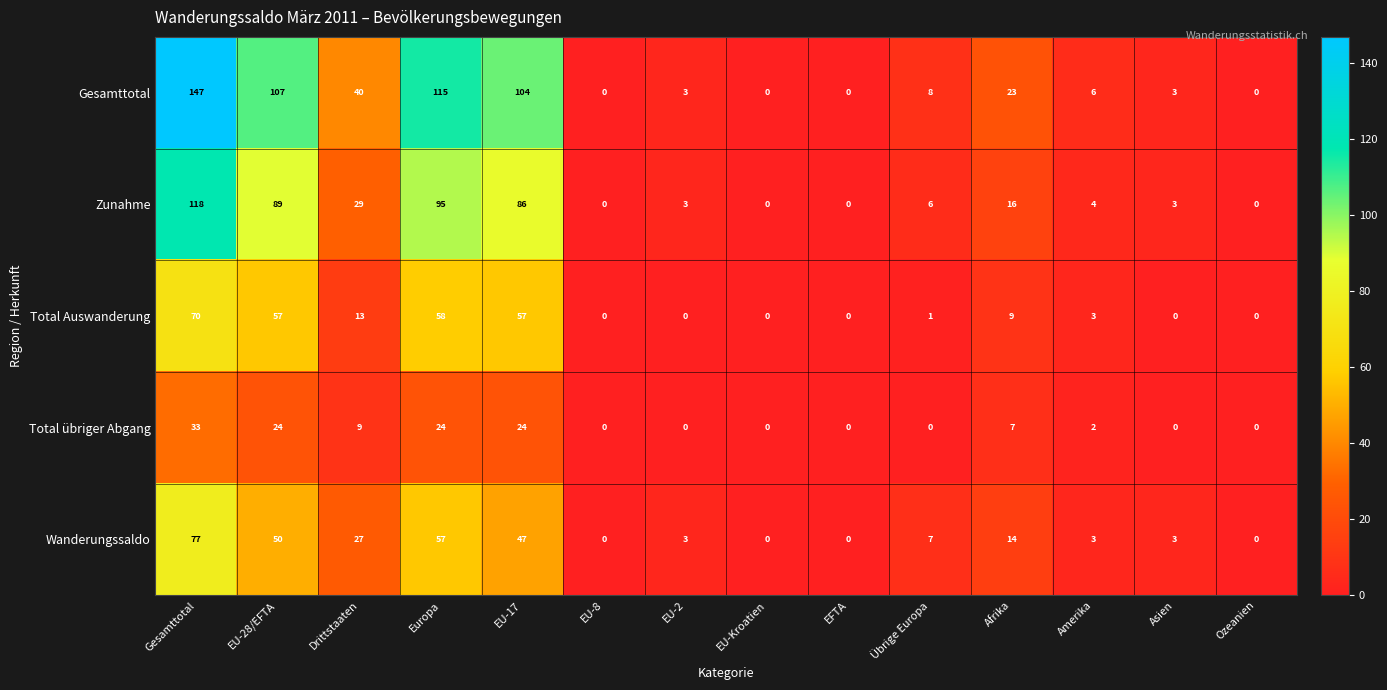

What is the sum of all Wanderungssaldo values?

288